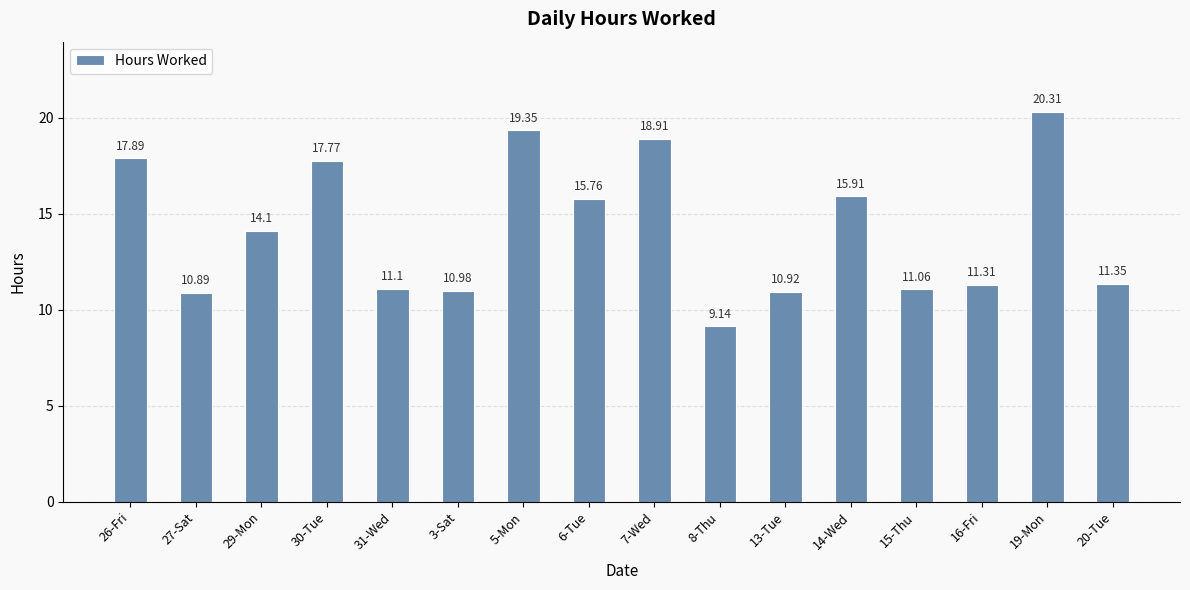

What is the change in value from 7-Wed to 14-Wed?

-3.0